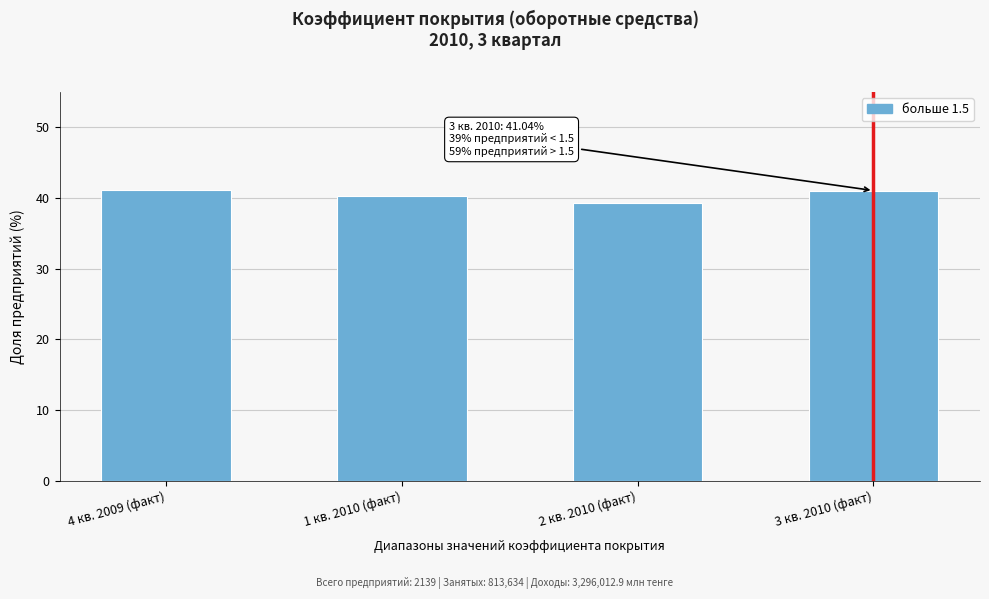

Approximately how many times larger is the value at 4 кв. 2009 (факт) compared to 1 кв. 2010 (факт)?

1.0